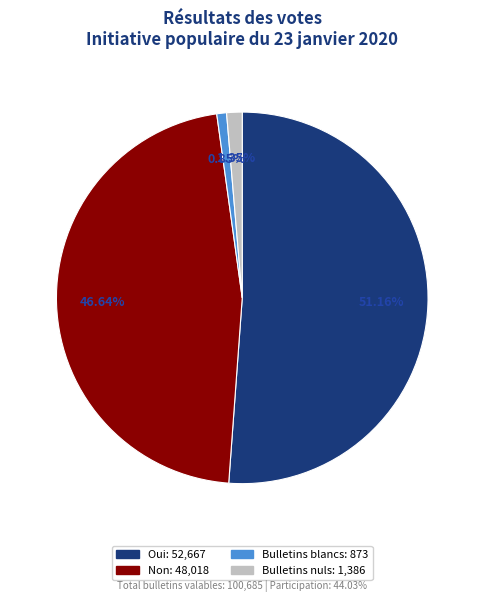

Is there any slice that represents more than half of the pie?

Yes